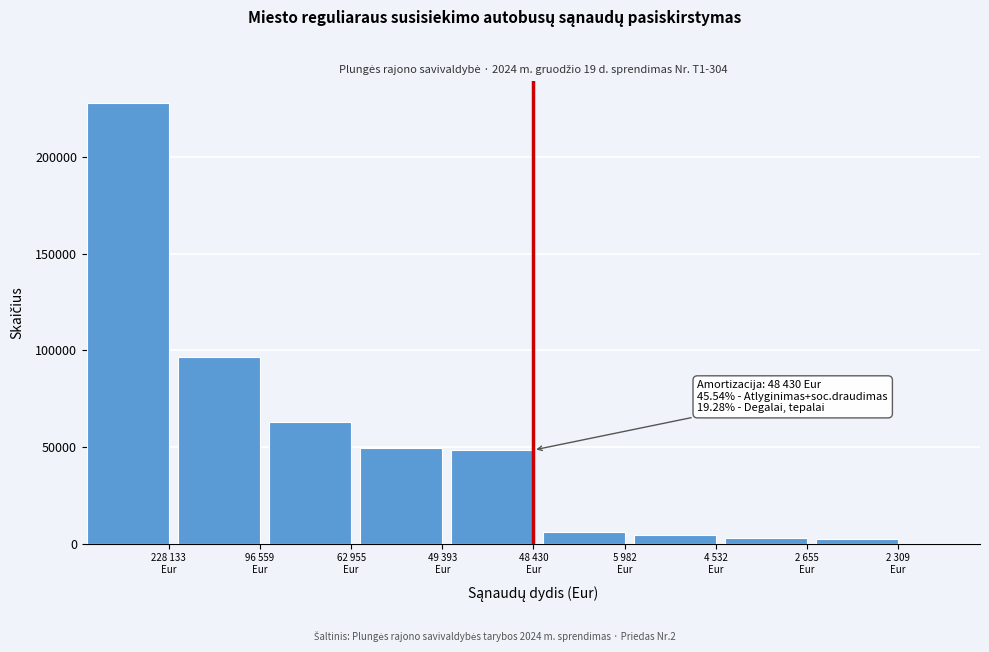

What is the difference between the maximum and second lowest values?

225477.5